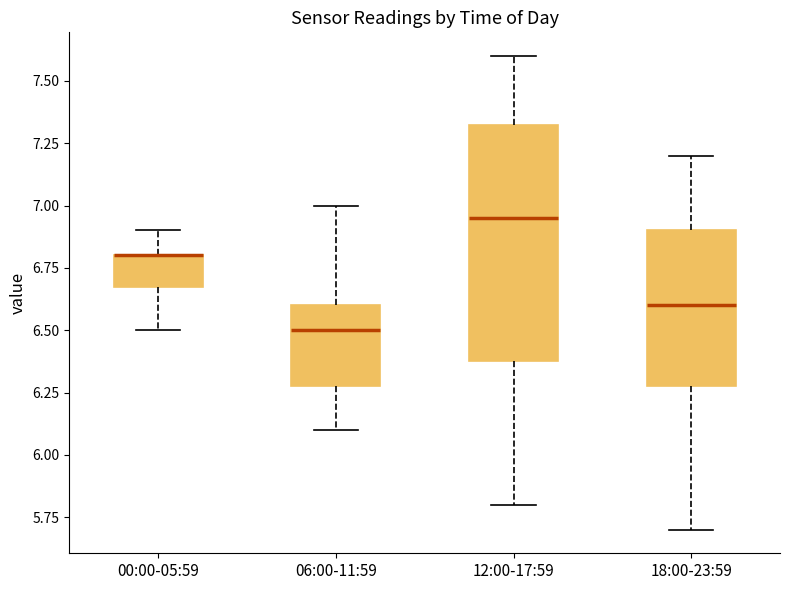

Where is the upper edge of the box for 12:00-17:59 on the y-axis? The values are not printed on the chart, so give them approximately, as read against the axis.

7.35